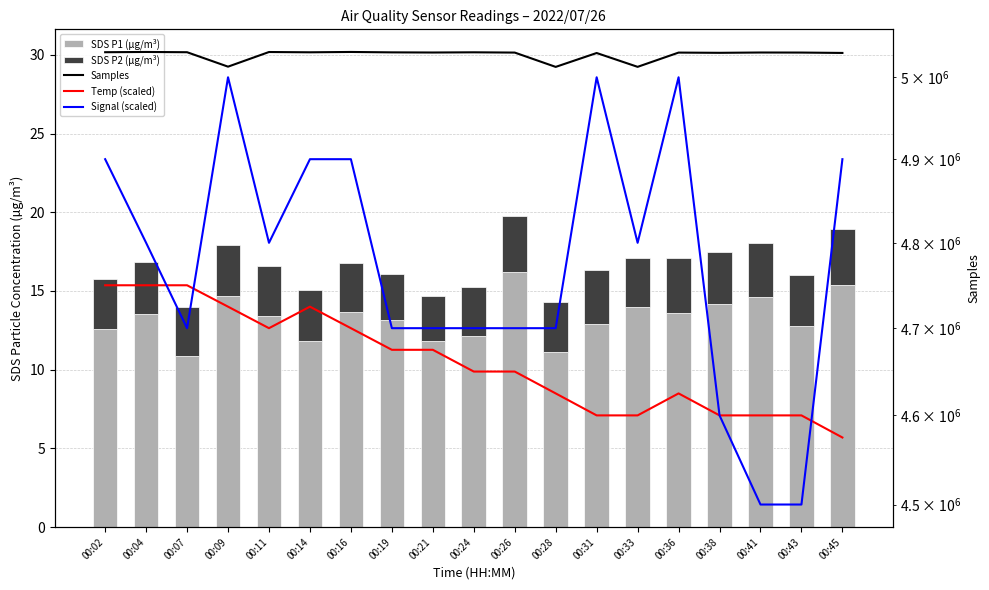

What is the difference between the SDS P2 (µg/m³) values at 00:36 and 00:28?

0.3